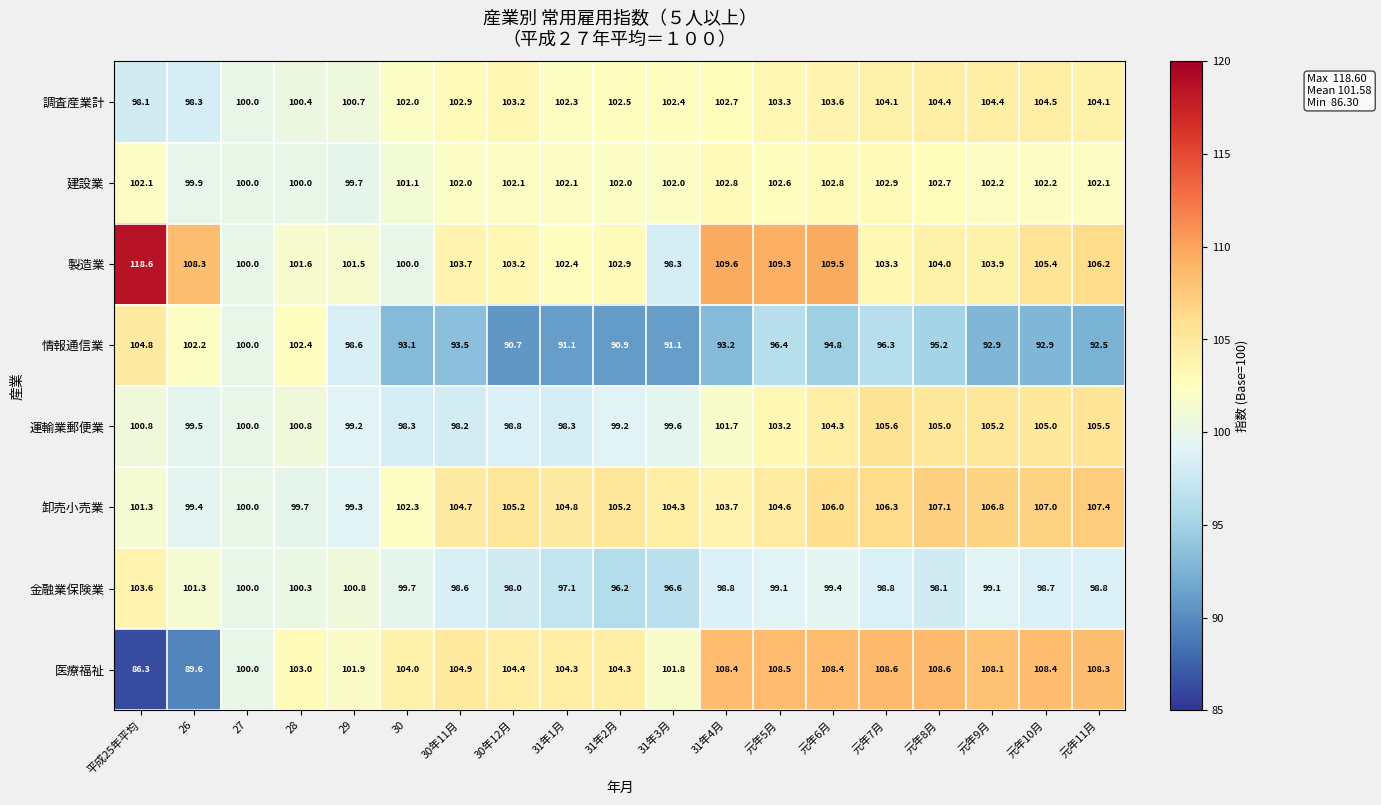

Where does the 情報通信業 series first go above 93?

平成25年平均